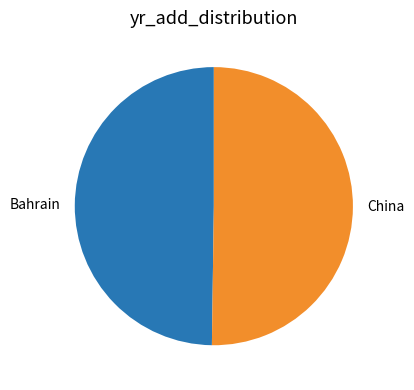

Is it true that Bahrain is 44% of the pie?

False